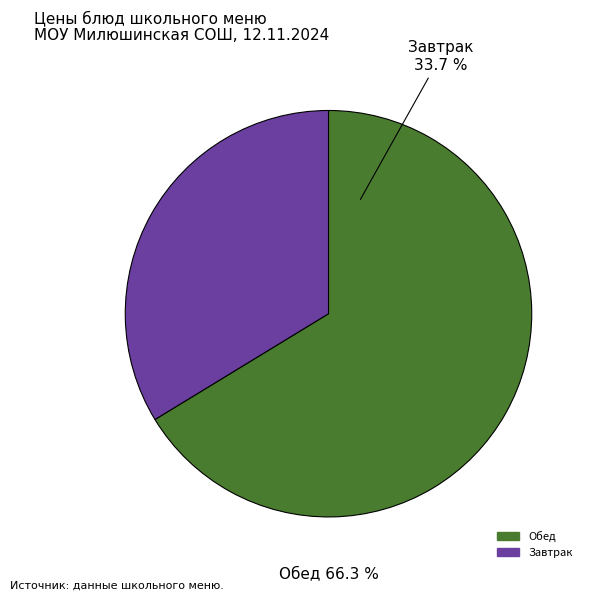

Does Хлеб пшеничный account for over 50% of the chart?

No